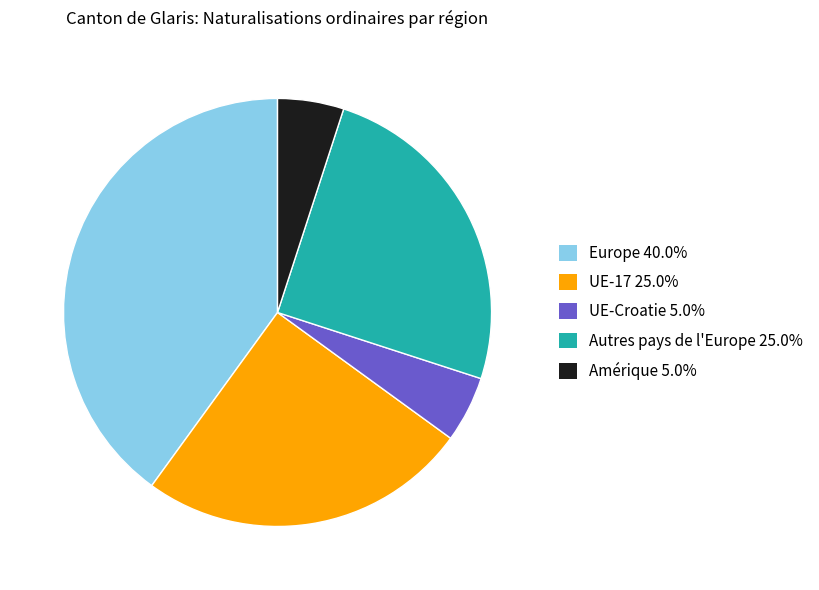

Is Amérique 5.0% the majority of the pie?

No